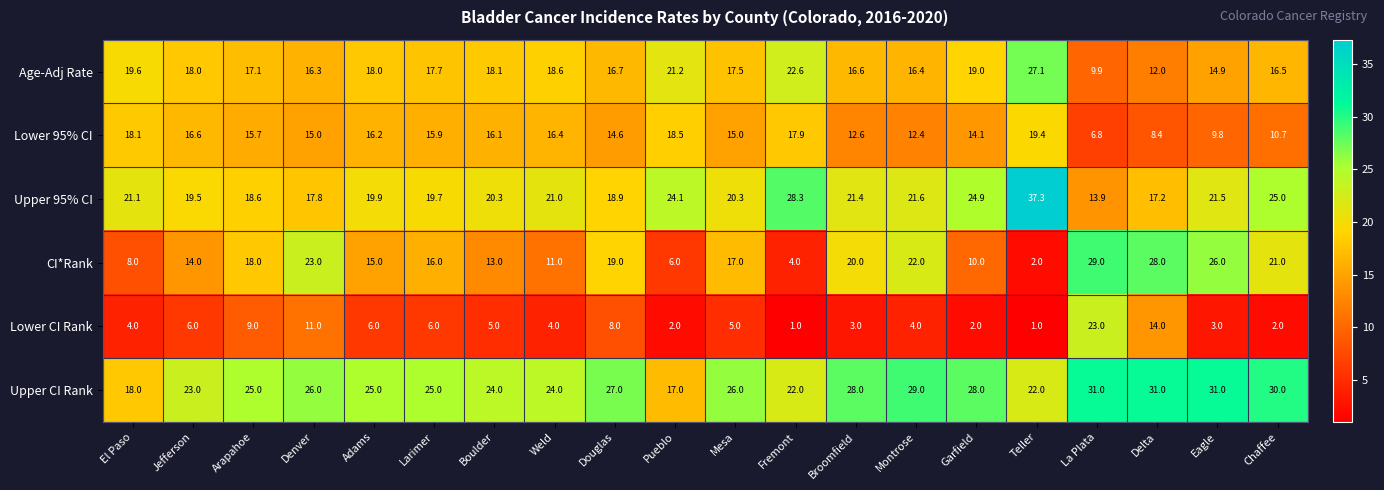

What is the sum of all Upper CI Rank values?

512.0